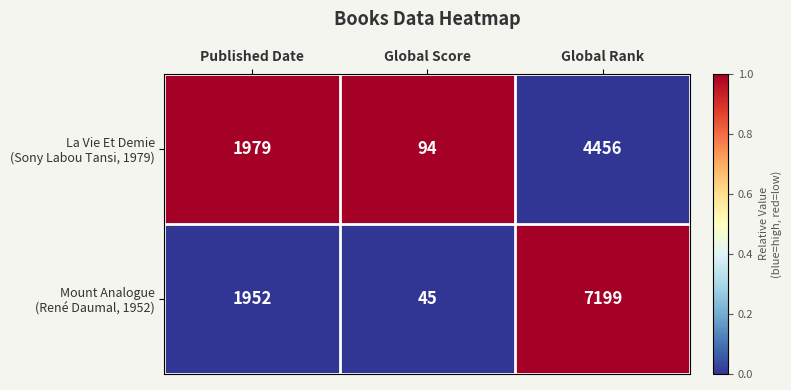

What is the total value across all series at Global Rank?

11655